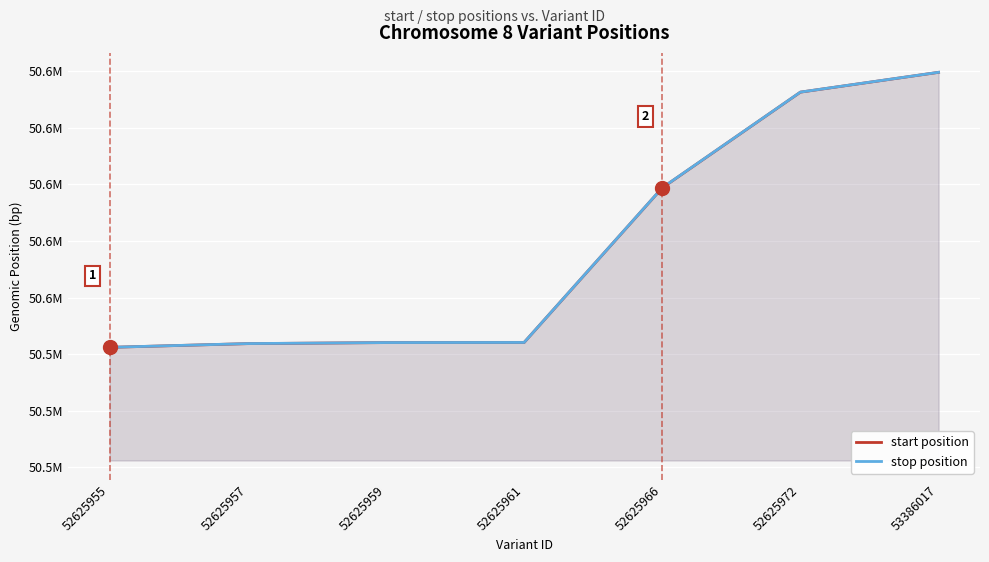

Which series changed the most between 52625955 and 53386017?

stop position